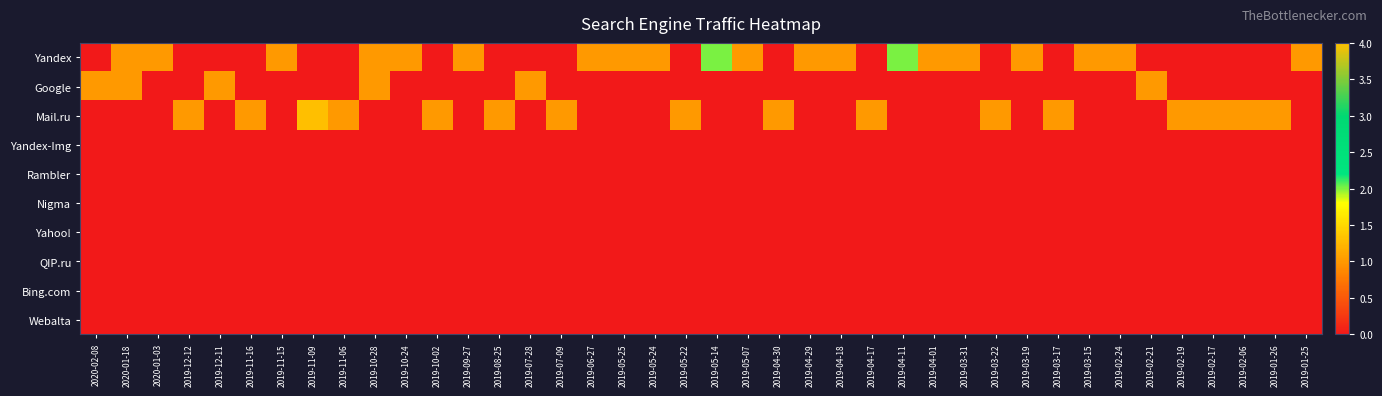

Reading left to right, list all the values displayed in this chart.

Yandex: 2020-02-08=0	2020-01-18=1	2020-01-03=1	2019-12-12=0	2019-12-11=0	2019-11-16=0	2019-11-15=1	2019-11-09=0	2019-11-06=0	2019-10-28=1	2019-10-24=1	2019-10-02=0	2019-09-27=1	2019-08-25=0	2019-07-28=0	2019-07-09=0	2019-06-27=1	2019-05-25=1	2019-05-24=1	2019-05-22=0	2019-05-14=2	2019-05-07=1	2019-04-30=0	2019-04-29=1	2019-04-18=1	2019-04-17=0	2019-04-11=2	2019-04-01=1	2019-03-31=1	2019-03-22=0	2019-03-19=1	2019-03-17=0	2019-03-15=1	2019-02-24=1	2019-02-21=0	2019-02-19=0	2019-02-17=0	2019-02-06=0	2019-01-26=0	2019-01-25=1
Google: 2020-02-08=1	2020-01-18=1	2020-01-03=0	2019-12-12=0	2019-12-11=1	2019-11-16=0	2019-11-15=0	2019-11-09=0	2019-11-06=0	2019-10-28=1	2019-10-24=0	2019-10-02=0	2019-09-27=0	2019-08-25=0	2019-07-28=1	2019-07-09=0	2019-06-27=0	2019-05-25=0	2019-05-24=0	2019-05-22=0	2019-05-14=0	2019-05-07=0	2019-04-30=0	2019-04-29=0	2019-04-18=0	2019-04-17=0	2019-04-11=0	2019-04-01=0	2019-03-31=0	2019-03-22=0	2019-03-19=0	2019-03-17=0	2019-03-15=0	2019-02-24=0	2019-02-21=1	2019-02-19=0	2019-02-17=0	2019-02-06=0	2019-01-26=0	2019-01-25=0
Mail.ru: 2020-02-08=0	2020-01-18=0	2020-01-03=0	2019-12-12=1	2019-12-11=0	2019-11-16=1	2019-11-15=0	2019-11-09=4	2019-11-06=1	2019-10-28=0	2019-10-24=0	2019-10-02=1	2019-09-27=0	2019-08-25=1	2019-07-28=0	2019-07-09=1	2019-06-27=0	2019-05-25=0	2019-05-24=0	2019-05-22=1	2019-05-14=0	2019-05-07=0	2019-04-30=1	2019-04-29=0	2019-04-18=0	2019-04-17=1	2019-04-11=0	2019-04-01=0	2019-03-31=0	2019-03-22=1	2019-03-19=0	2019-03-17=1	2019-03-15=0	2019-02-24=0	2019-02-21=0	2019-02-19=1	2019-02-17=1	2019-02-06=1	2019-01-26=1	2019-01-25=0
Yandex-Img: 2020-02-08=0	2020-01-18=0	2020-01-03=0	2019-12-12=0	2019-12-11=0	2019-11-16=0	2019-11-15=0	2019-11-09=0	2019-11-06=0	2019-10-28=0	2019-10-24=0	2019-10-02=0	2019-09-27=0	2019-08-25=0	2019-07-28=0	2019-07-09=0	2019-06-27=0	2019-05-25=0	2019-05-24=0	2019-05-22=0	2019-05-14=0	2019-05-07=0	2019-04-30=0	2019-04-29=0	2019-04-18=0	2019-04-17=0	2019-04-11=0	2019-04-01=0	2019-03-31=0	2019-03-22=0	2019-03-19=0	2019-03-17=0	2019-03-15=0	2019-02-24=0	2019-02-21=0	2019-02-19=0	2019-02-17=0	2019-02-06=0	2019-01-26=0	2019-01-25=0
Rambler: 2020-02-08=0	2020-01-18=0	2020-01-03=0	2019-12-12=0	2019-12-11=0	2019-11-16=0	2019-11-15=0	2019-11-09=0	2019-11-06=0	2019-10-28=0	2019-10-24=0	2019-10-02=0	2019-09-27=0	2019-08-25=0	2019-07-28=0	2019-07-09=0	2019-06-27=0	2019-05-25=0	2019-05-24=0	2019-05-22=0	2019-05-14=0	2019-05-07=0	2019-04-30=0	2019-04-29=0	2019-04-18=0	2019-04-17=0	2019-04-11=0	2019-04-01=0	2019-03-31=0	2019-03-22=0	2019-03-19=0	2019-03-17=0	2019-03-15=0	2019-02-24=0	2019-02-21=0	2019-02-19=0	2019-02-17=0	2019-02-06=0	2019-01-26=0	2019-01-25=0
Nigma: 2020-02-08=0	2020-01-18=0	2020-01-03=0	2019-12-12=0	2019-12-11=0	2019-11-16=0	2019-11-15=0	2019-11-09=0	2019-11-06=0	2019-10-28=0	2019-10-24=0	2019-10-02=0	2019-09-27=0	2019-08-25=0	2019-07-28=0	2019-07-09=0	2019-06-27=0	2019-05-25=0	2019-05-24=0	2019-05-22=0	2019-05-14=0	2019-05-07=0	2019-04-30=0	2019-04-29=0	2019-04-18=0	2019-04-17=0	2019-04-11=0	2019-04-01=0	2019-03-31=0	2019-03-22=0	2019-03-19=0	2019-03-17=0	2019-03-15=0	2019-02-24=0	2019-02-21=0	2019-02-19=0	2019-02-17=0	2019-02-06=0	2019-01-26=0	2019-01-25=0
Yahoo!: 2020-02-08=0	2020-01-18=0	2020-01-03=0	2019-12-12=0	2019-12-11=0	2019-11-16=0	2019-11-15=0	2019-11-09=0	2019-11-06=0	2019-10-28=0	2019-10-24=0	2019-10-02=0	2019-09-27=0	2019-08-25=0	2019-07-28=0	2019-07-09=0	2019-06-27=0	2019-05-25=0	2019-05-24=0	2019-05-22=0	2019-05-14=0	2019-05-07=0	2019-04-30=0	2019-04-29=0	2019-04-18=0	2019-04-17=0	2019-04-11=0	2019-04-01=0	2019-03-31=0	2019-03-22=0	2019-03-19=0	2019-03-17=0	2019-03-15=0	2019-02-24=0	2019-02-21=0	2019-02-19=0	2019-02-17=0	2019-02-06=0	2019-01-26=0	2019-01-25=0
QIP.ru: 2020-02-08=0	2020-01-18=0	2020-01-03=0	2019-12-12=0	2019-12-11=0	2019-11-16=0	2019-11-15=0	2019-11-09=0	2019-11-06=0	2019-10-28=0	2019-10-24=0	2019-10-02=0	2019-09-27=0	2019-08-25=0	2019-07-28=0	2019-07-09=0	2019-06-27=0	2019-05-25=0	2019-05-24=0	2019-05-22=0	2019-05-14=0	2019-05-07=0	2019-04-30=0	2019-04-29=0	2019-04-18=0	2019-04-17=0	2019-04-11=0	2019-04-01=0	2019-03-31=0	2019-03-22=0	2019-03-19=0	2019-03-17=0	2019-03-15=0	2019-02-24=0	2019-02-21=0	2019-02-19=0	2019-02-17=0	2019-02-06=0	2019-01-26=0	2019-01-25=0
Bing.com: 2020-02-08=0	2020-01-18=0	2020-01-03=0	2019-12-12=0	2019-12-11=0	2019-11-16=0	2019-11-15=0	2019-11-09=0	2019-11-06=0	2019-10-28=0	2019-10-24=0	2019-10-02=0	2019-09-27=0	2019-08-25=0	2019-07-28=0	2019-07-09=0	2019-06-27=0	2019-05-25=0	2019-05-24=0	2019-05-22=0	2019-05-14=0	2019-05-07=0	2019-04-30=0	2019-04-29=0	2019-04-18=0	2019-04-17=0	2019-04-11=0	2019-04-01=0	2019-03-31=0	2019-03-22=0	2019-03-19=0	2019-03-17=0	2019-03-15=0	2019-02-24=0	2019-02-21=0	2019-02-19=0	2019-02-17=0	2019-02-06=0	2019-01-26=0	2019-01-25=0
Webalta: 2020-02-08=0	2020-01-18=0	2020-01-03=0	2019-12-12=0	2019-12-11=0	2019-11-16=0	2019-11-15=0	2019-11-09=0	2019-11-06=0	2019-10-28=0	2019-10-24=0	2019-10-02=0	2019-09-27=0	2019-08-25=0	2019-07-28=0	2019-07-09=0	2019-06-27=0	2019-05-25=0	2019-05-24=0	2019-05-22=0	2019-05-14=0	2019-05-07=0	2019-04-30=0	2019-04-29=0	2019-04-18=0	2019-04-17=0	2019-04-11=0	2019-04-01=0	2019-03-31=0	2019-03-22=0	2019-03-19=0	2019-03-17=0	2019-03-15=0	2019-02-24=0	2019-02-21=0	2019-02-19=0	2019-02-17=0	2019-02-06=0	2019-01-26=0	2019-01-25=0